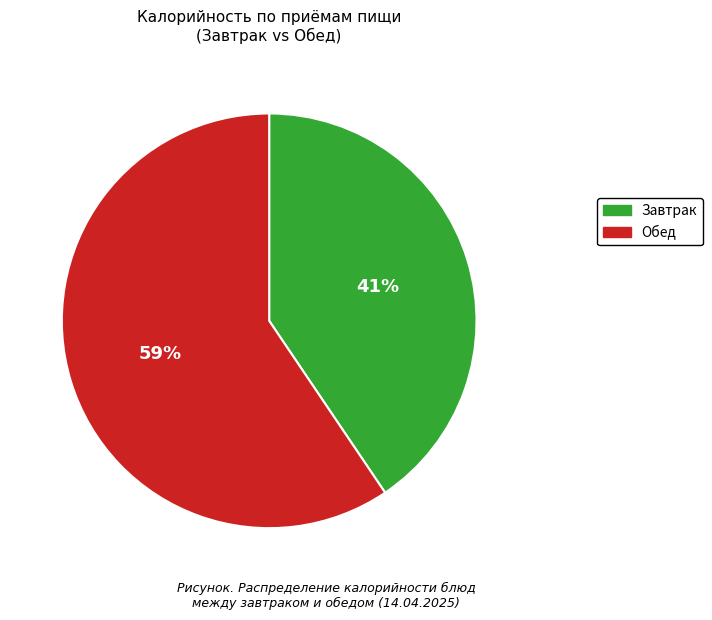

To the nearest percent, what is the average slice percentage?

50%